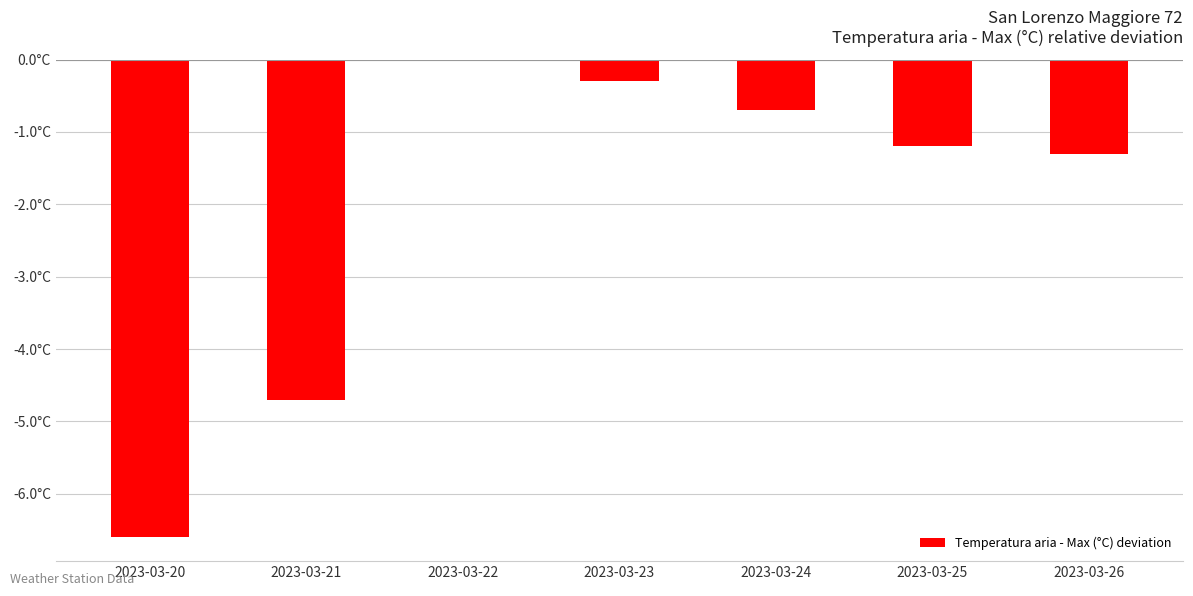

Between 2023-03-20 and 2023-03-25, which is larger?

2023-03-25